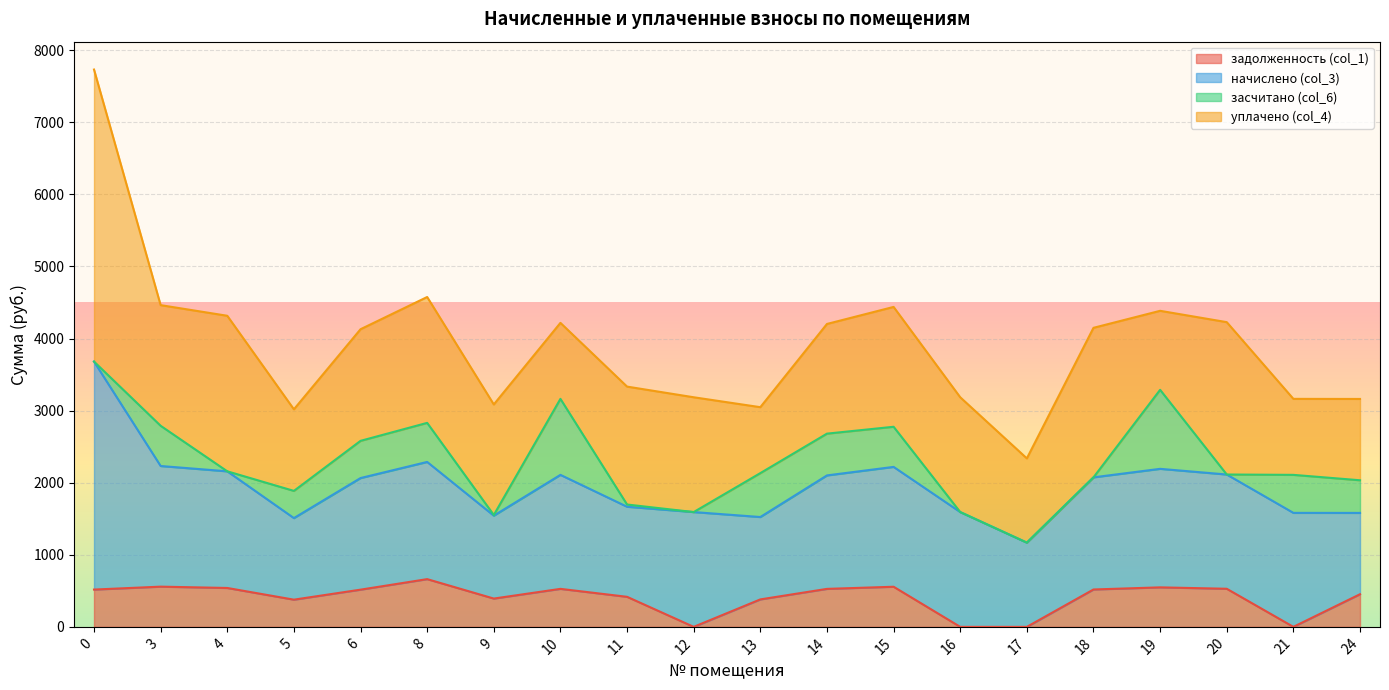

True or false: начислено (col_3) and засчитано (col_6) intersect in this chart.

False